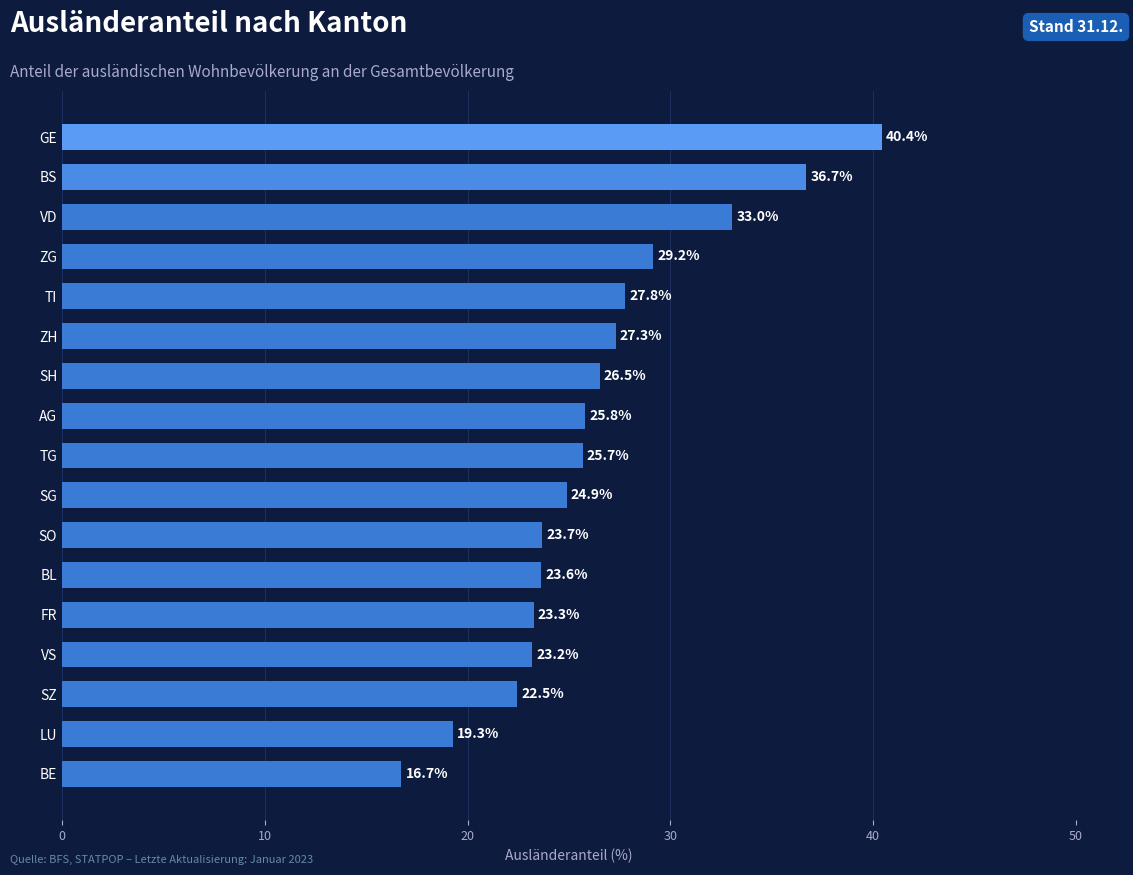

Reading bottom to top, transcribe all the data shown in this chart.

16.7	19.3	22.5	23.2	23.3	23.6	23.7	24.9	25.7	25.8	26.5	27.3	27.8	29.2	33.0	36.7	40.4